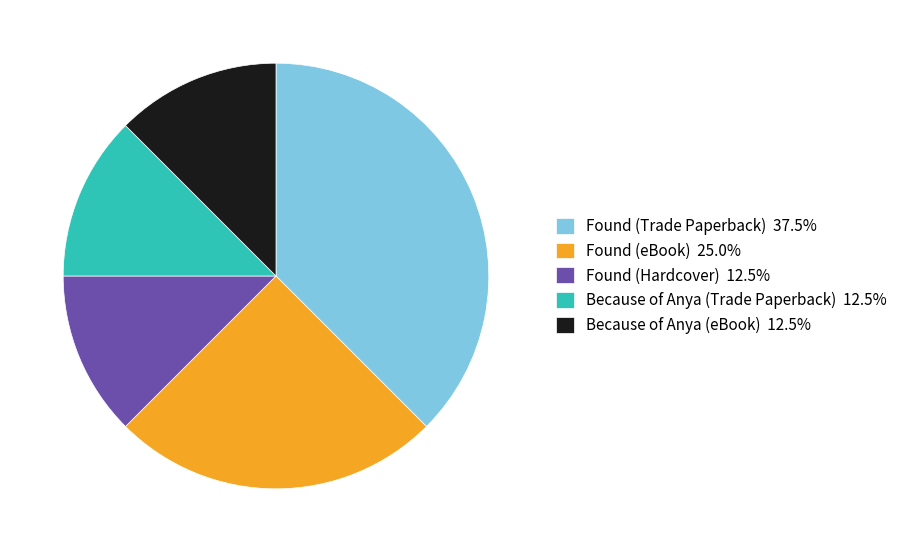

True or false: Found (Hardcover) accounts for 4% of the total.

False